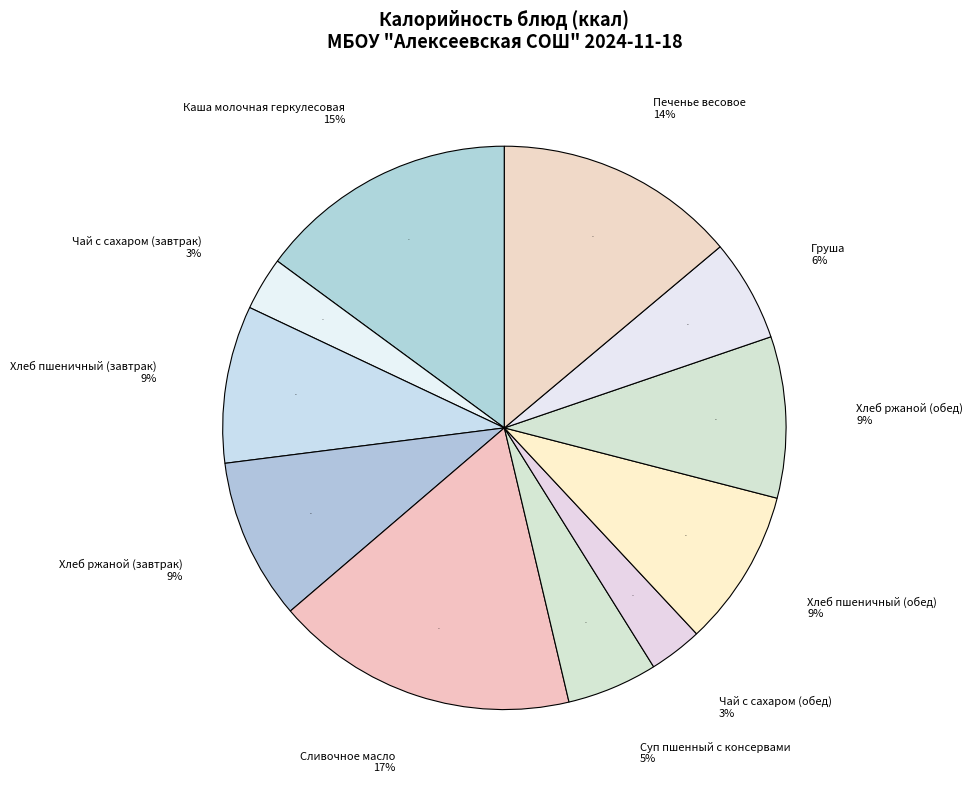

What percentage is the Хлеб пшеничный (завтрак) slice, to the nearest percent?

9%